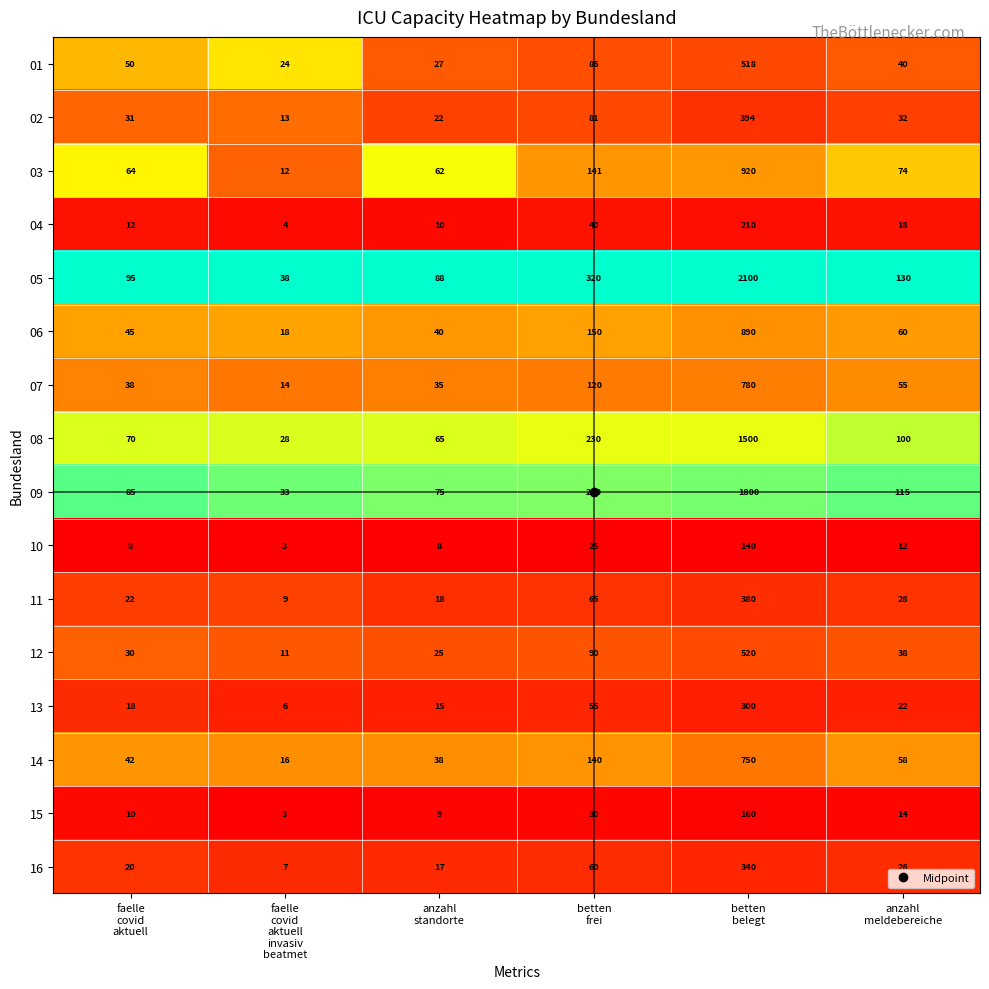

What is the maximum value shown in the chart?

2100